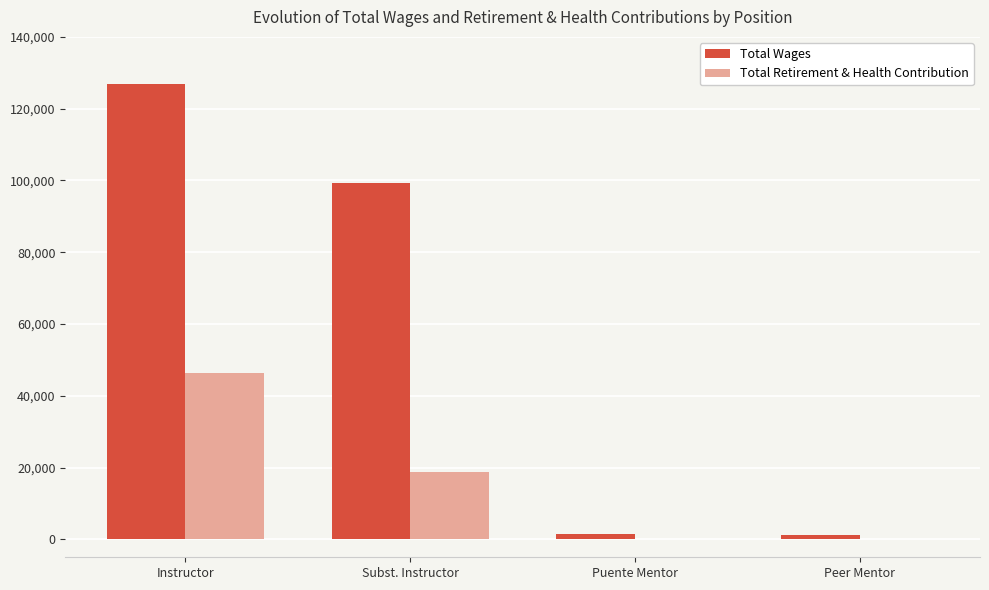

At which label does Total Wages first exceed 99327?

Instructor